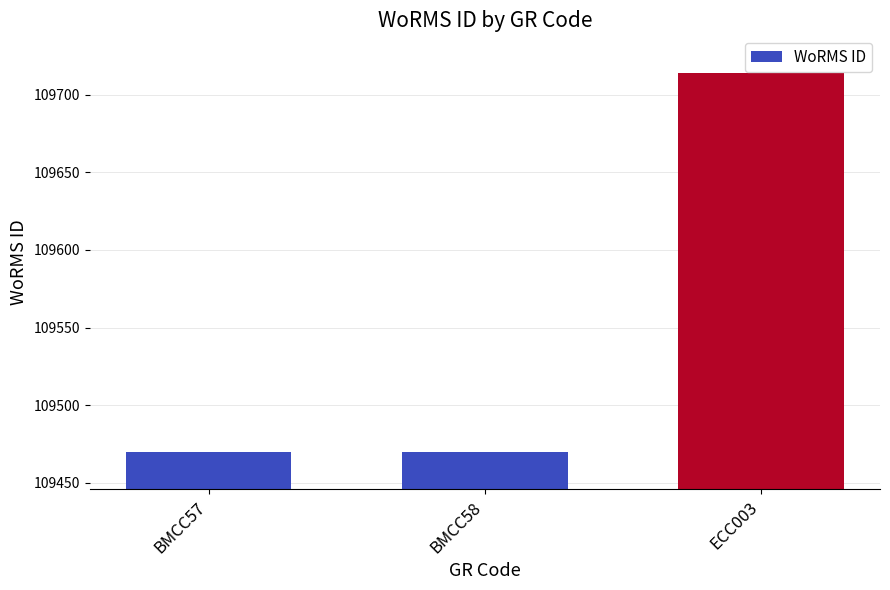

True or false: the data shows 50423 at BMCC58.

False